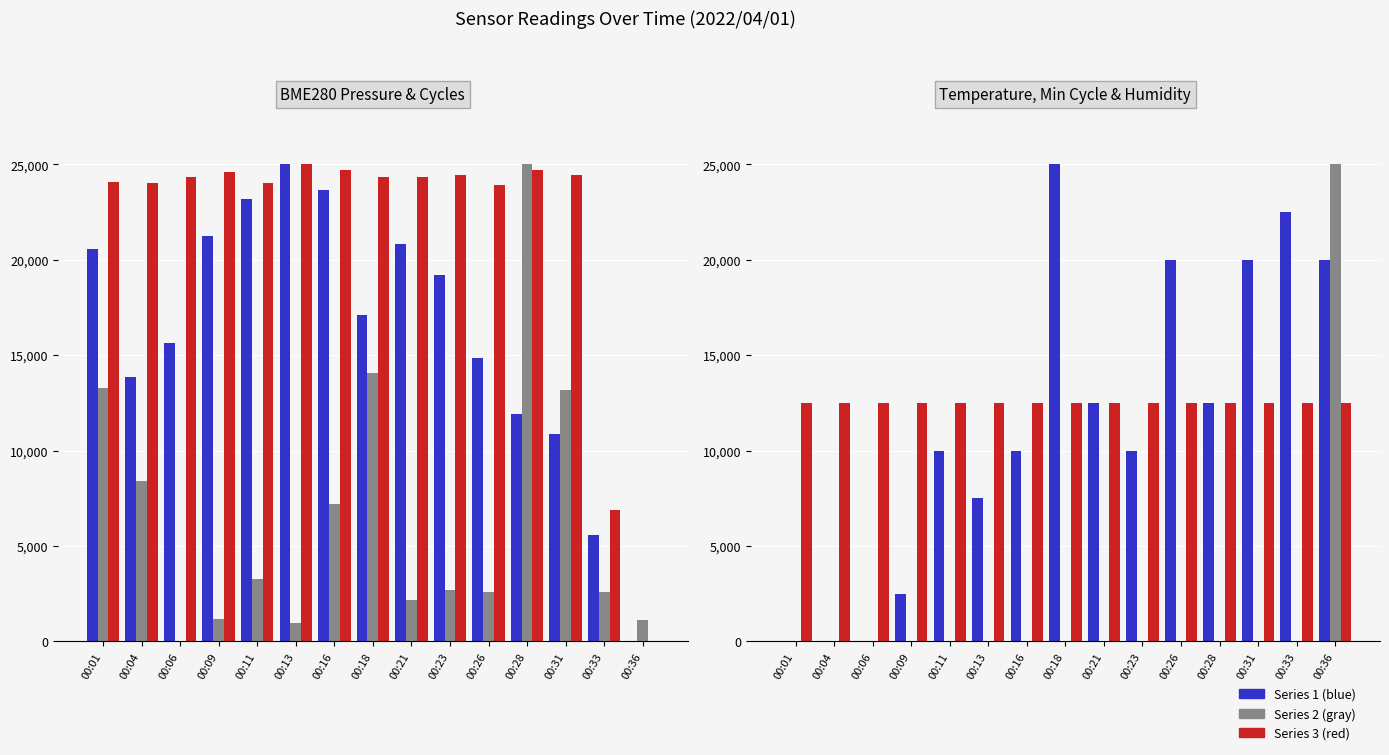

Which series has the largest total across all categories?

Samples